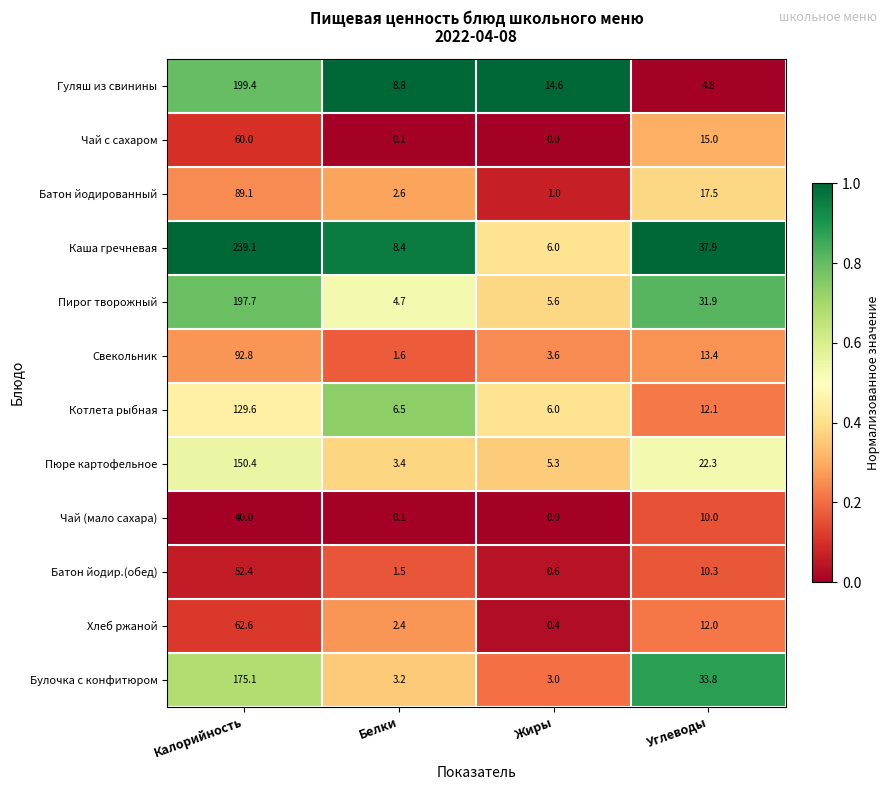

Rank the series by their maximum value, from lowest to highest.

Чай (мало сахара), Батон йодир.(обед), Чай с сахаром, Хлеб ржаной, Батон йодированный, Свекольник, Котлета рыбная, Пюре картофельное, Булочка с конфитюром, Пирог творожный, Гуляш из свинины, Каша гречневая